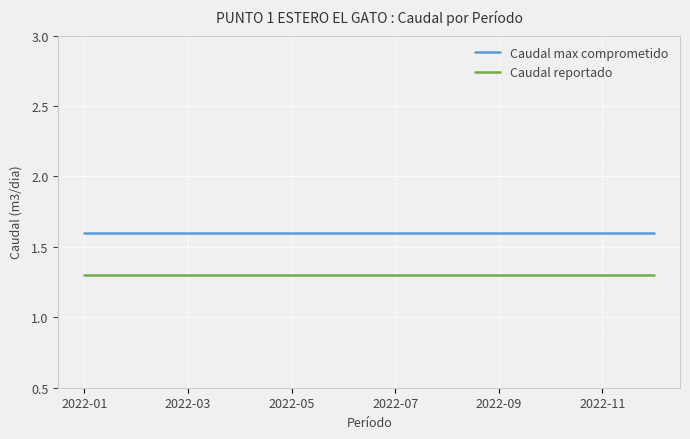

Which series has the largest total across all categories?

Caudal max comprometido